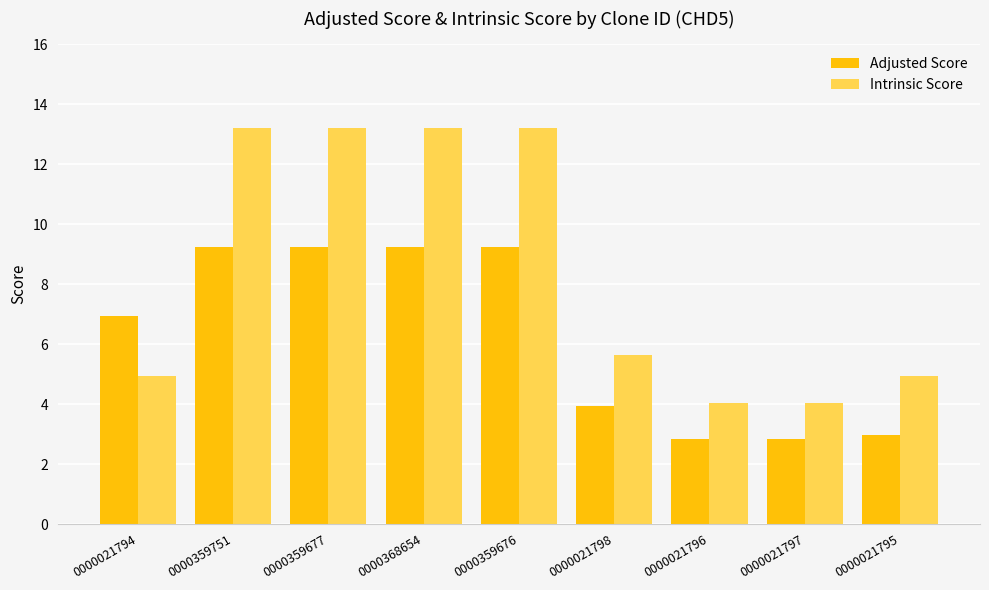

List the series in order of their overall mean, highest first.

Intrinsic Score, Adjusted Score